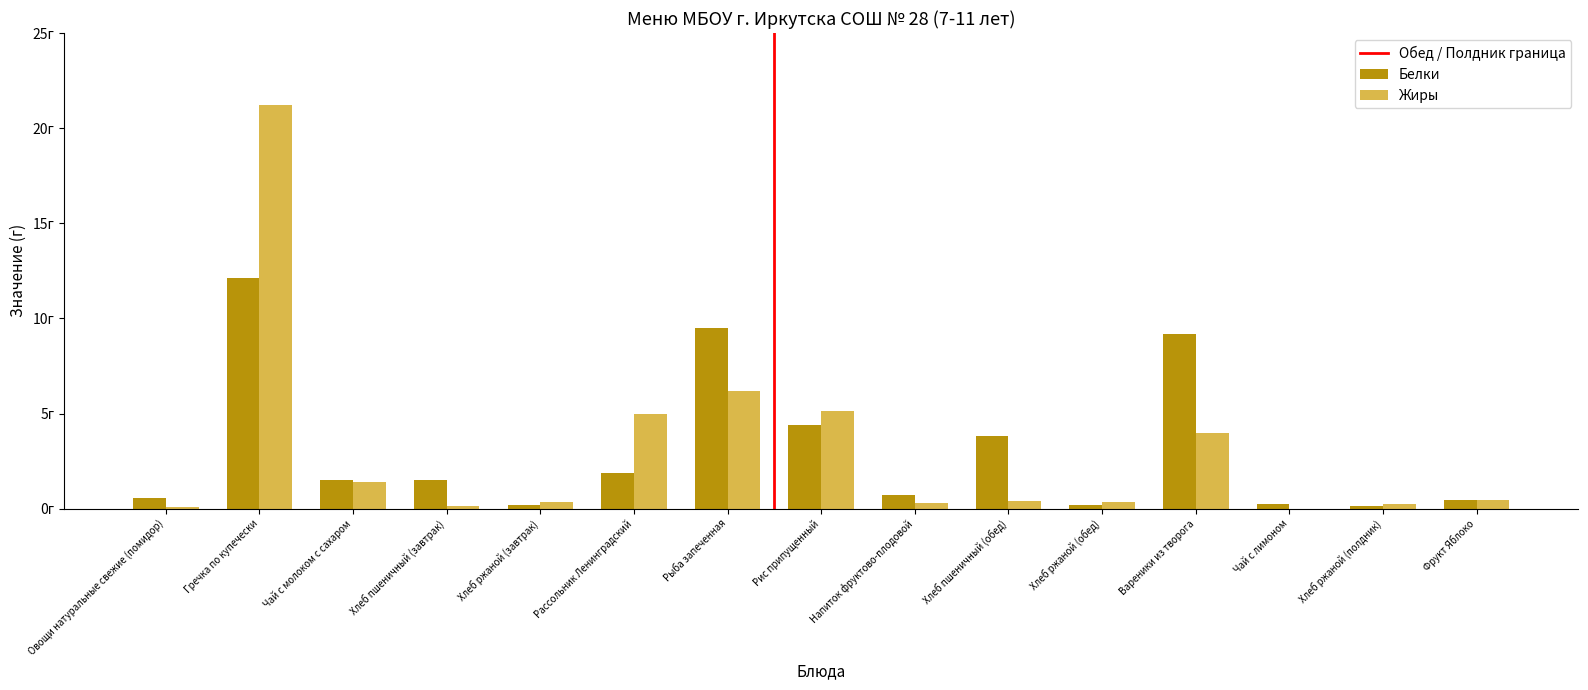

What is the label of the 8th bar from the right?

Рис припущенный